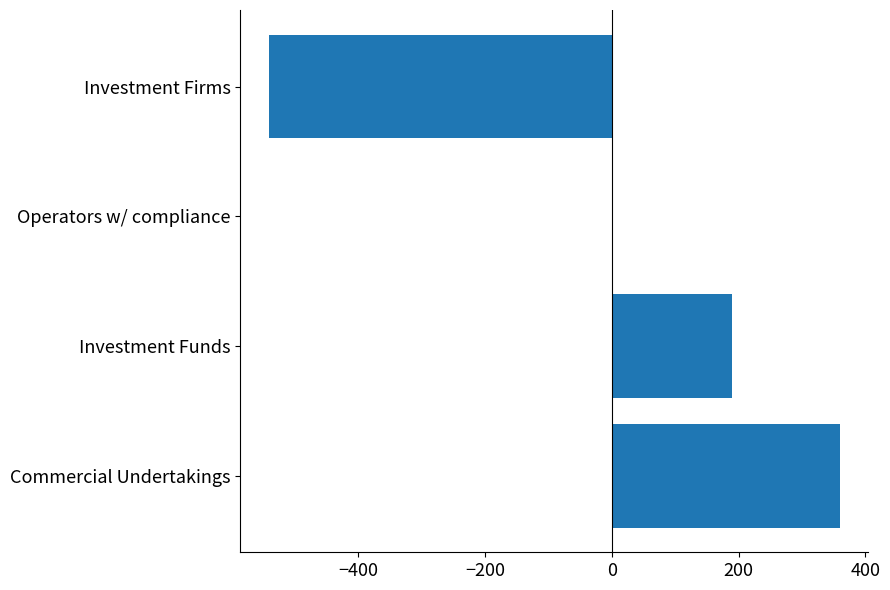

At which label is the value closest to -90?

Operators w/ compliance